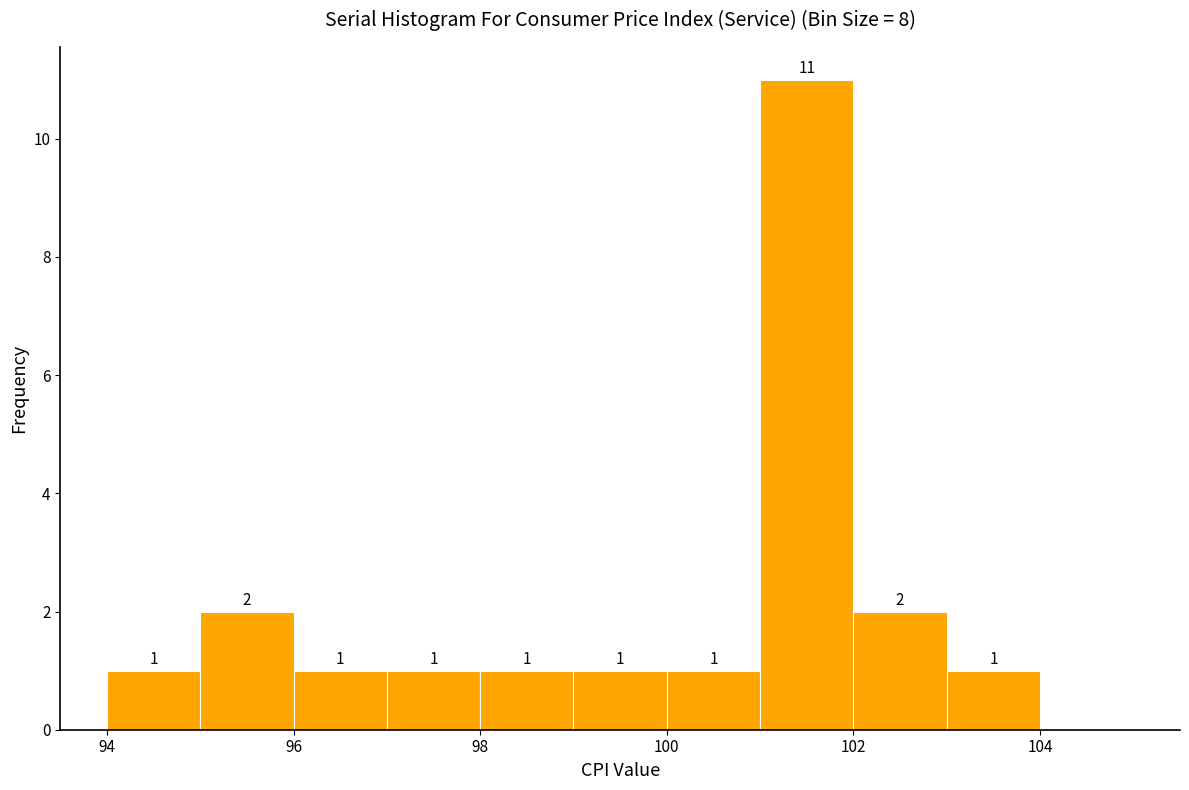

Which range on the x-axis has the tallest bar?

101 to 102